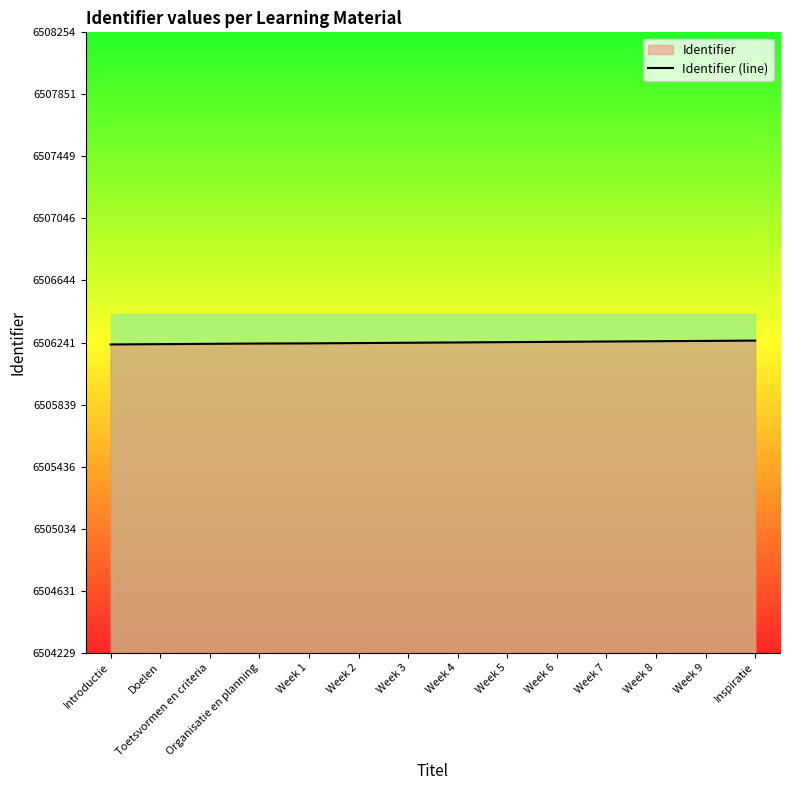

What is the difference between the maximum and minimum values?

25